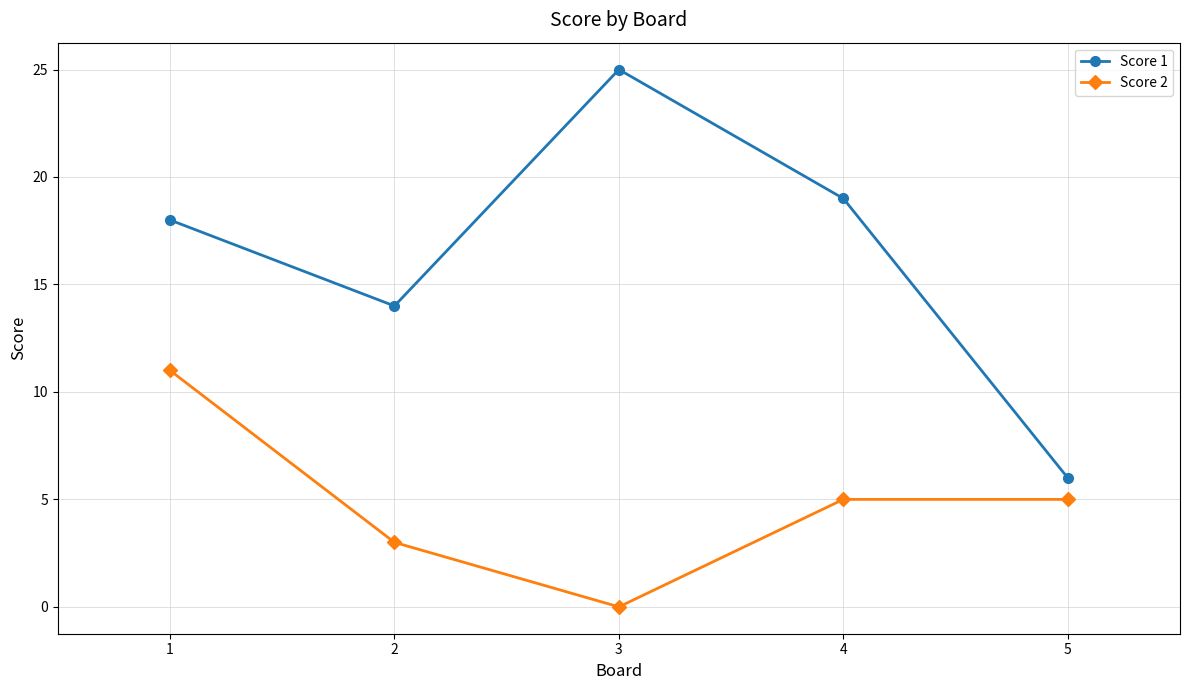

Reading right to left, list all the values displayed in this chart.

Score 1: 6	19	25	14	18
Score 2: 5	5	0	3	11